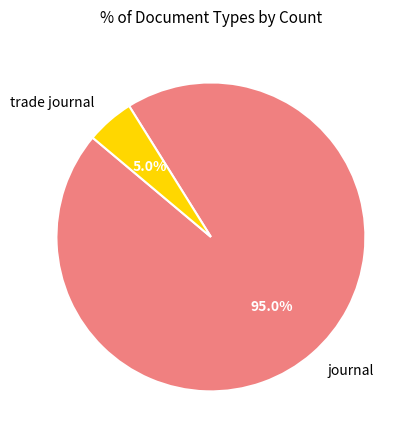

How many slices are in this pie chart?

2